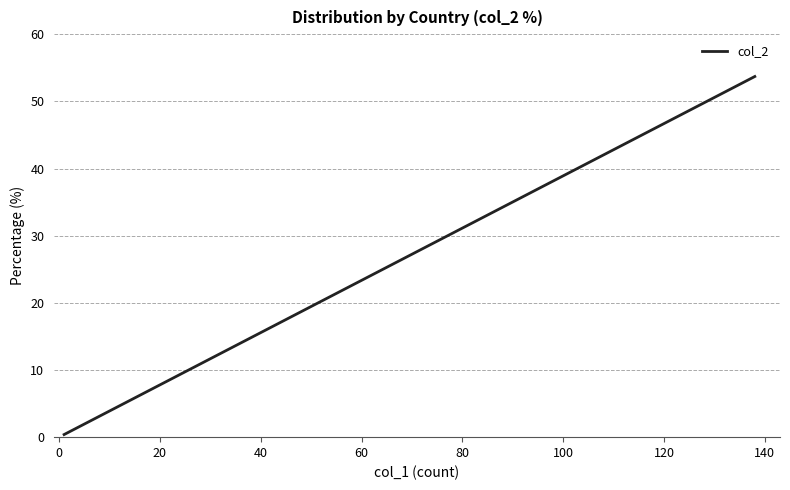

The value at 160 is 0.5. True or false?

False